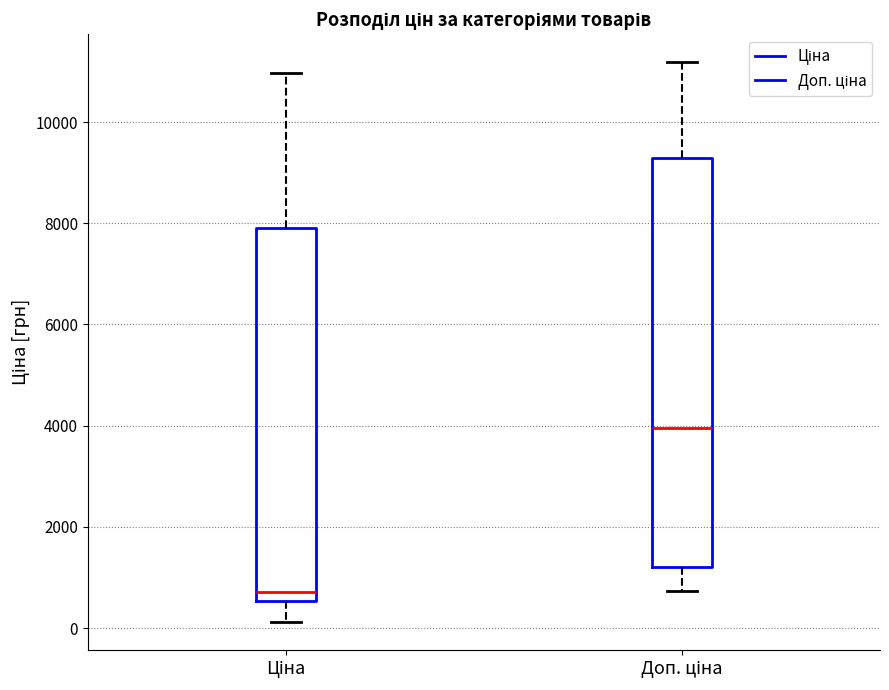

Reading left to right, read every box against the y-axis: the position of its median line, the range the box covers, and the ends of its whiskers. The values are not printed on the chart, so give them approximately, as read against the axis.

Ціна: median 800, box 600 to 8000, whiskers 200 to 11000
Доп. ціна: median 4000, box 1200 to 9200, whiskers 800 to 11200